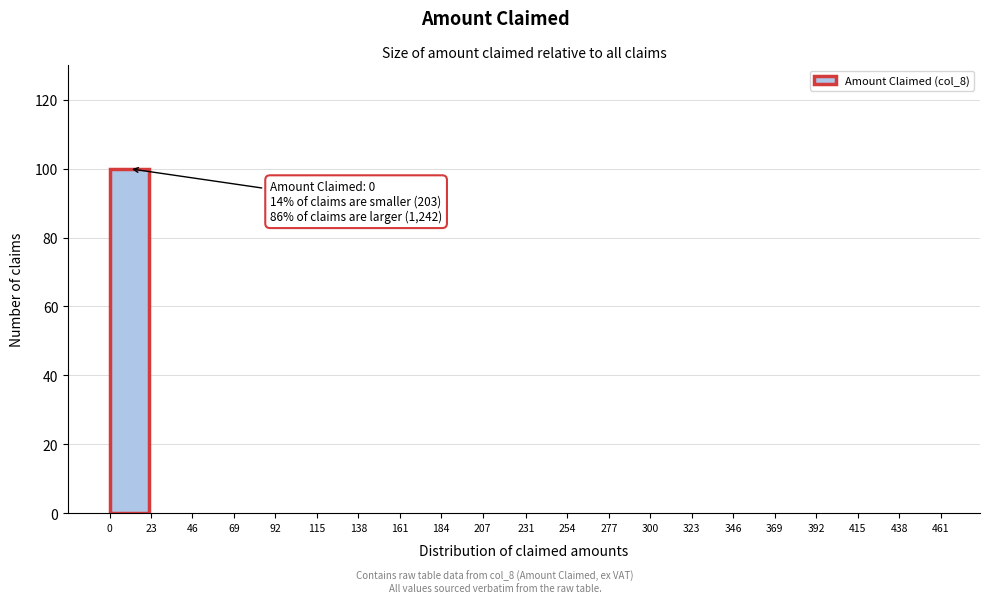

Over which range of the x-axis is the bar tallest?

0 to 23